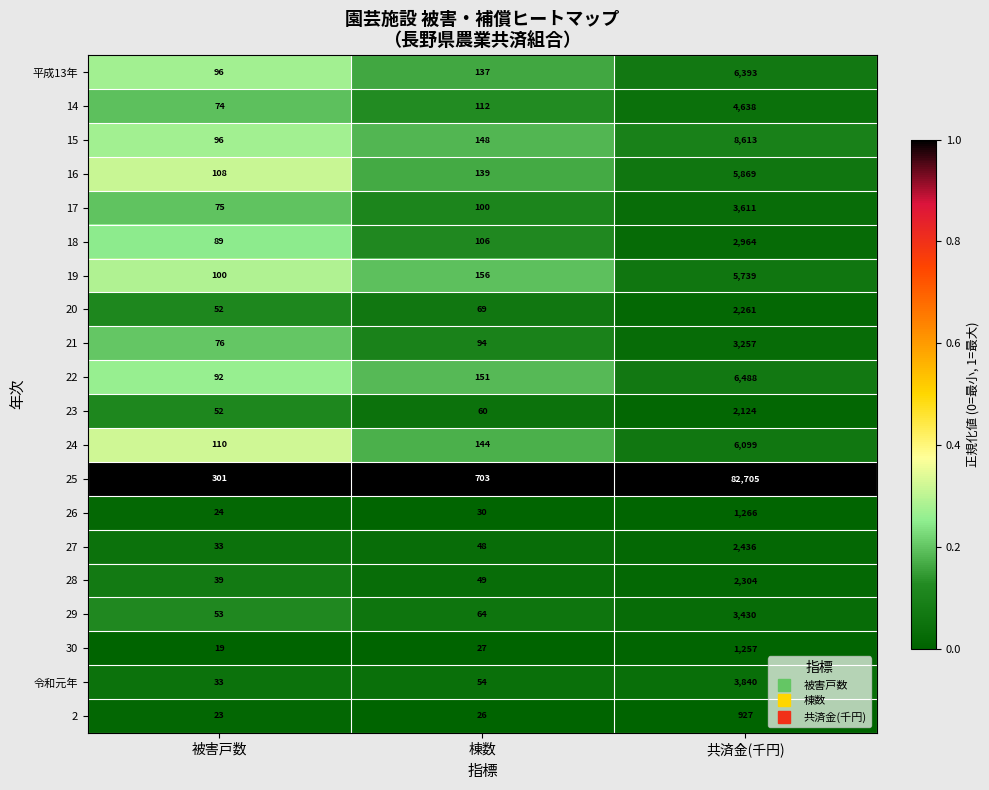

What is the difference between the 28 values at 棟数 and 被害戸数?

10